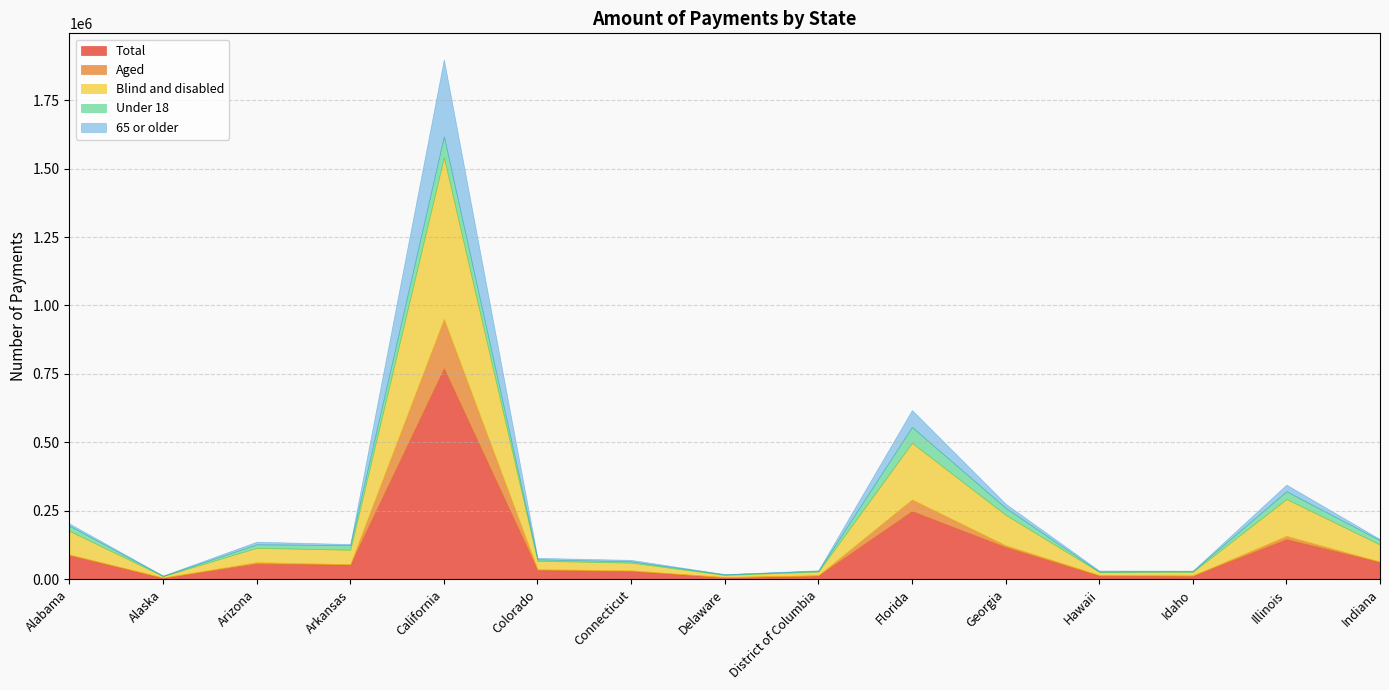

Where is Blind and disabled nearest to the value 297523?

Florida